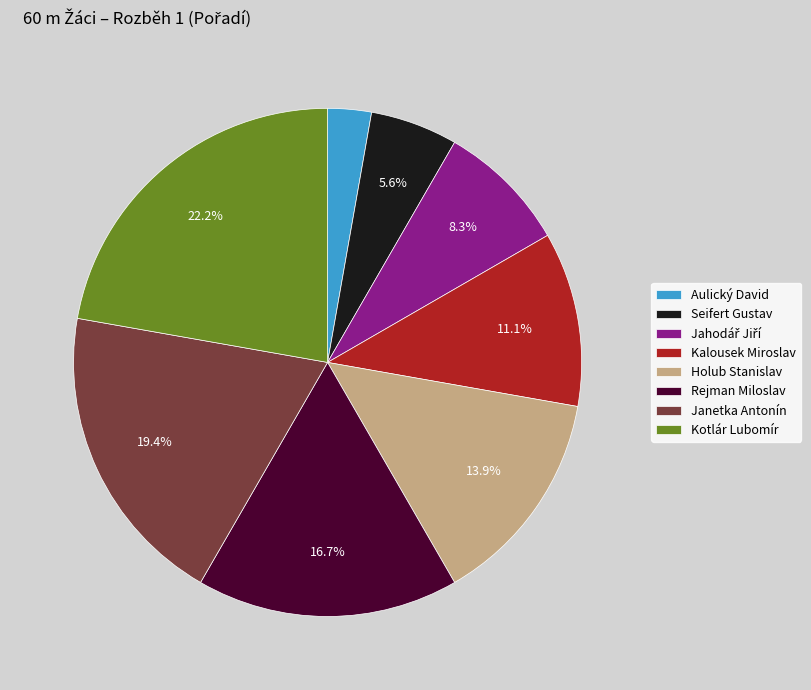

Which slice is the smallest?

Aulický David